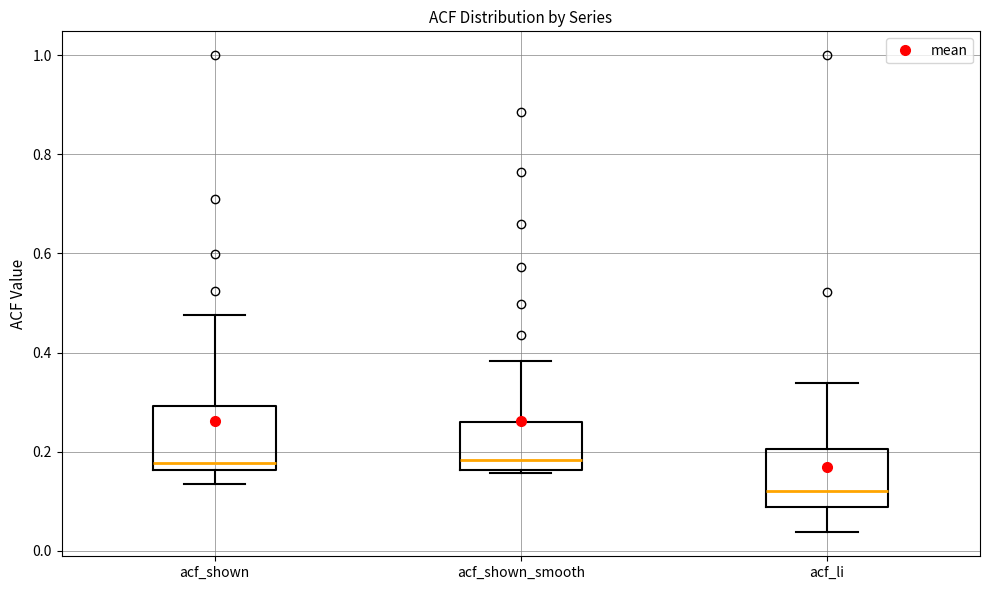

Reading left to right, transcribe this box plot: for each box, give where its median line is, the range the box spans, and where its two whiskers end, as read against the y-axis. The values are not printed on the chart, so give them approximately, as read against the axis.

acf_shown: median 0.18, box 0.16 to 0.30, whiskers 0.14 to 0.48
acf_shown_smooth: median 0.18, box 0.16 to 0.26, whiskers 0.16 (just below the box's lower edge) to 0.38
acf_li: median 0.12, box 0.08 to 0.20, whiskers 0.04 to 0.34